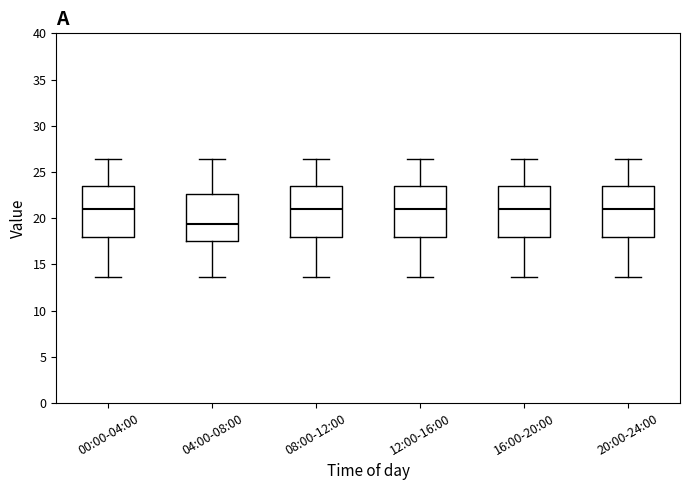

Where does the lower whisker of the box for 04:00-08:00 end on the y-axis? The values are not printed on the chart, so give them approximately, as read against the axis.

13.5